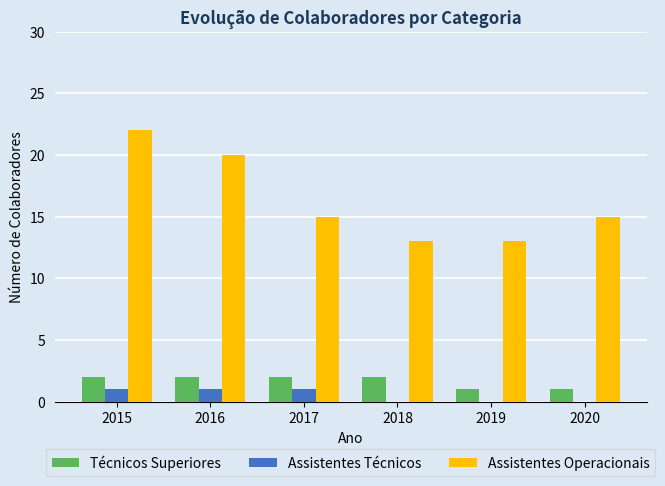

Reading left to right, extract all data points from this chart.

Técnicos Superiores: 2	2	2	2	1	1
Assistentes Técnicos: 1	1	1	0	0	0
Assistentes Operacionais: 22	20	15	13	13	15